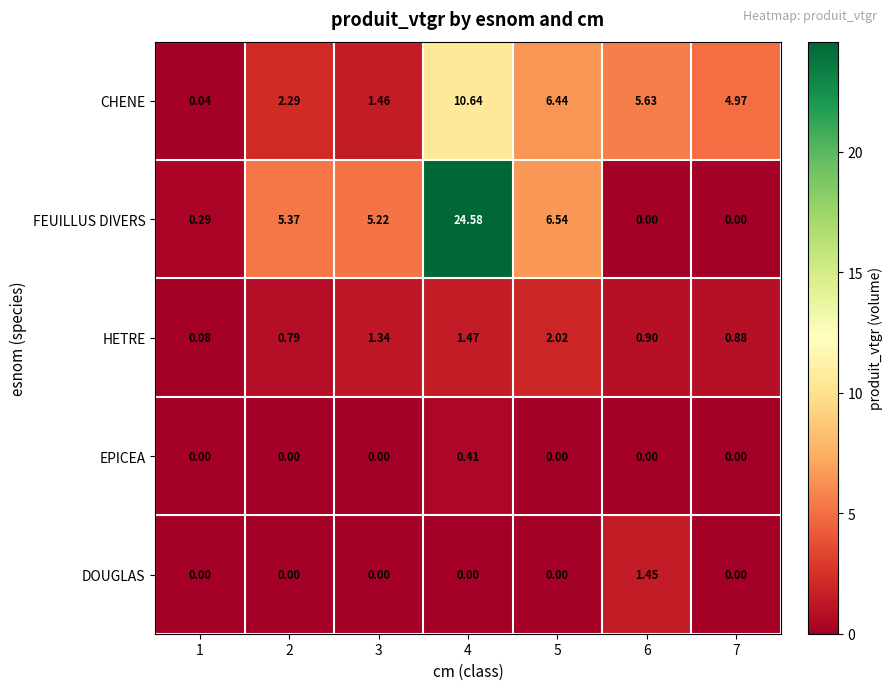

Count the number of categories in the chart.

7